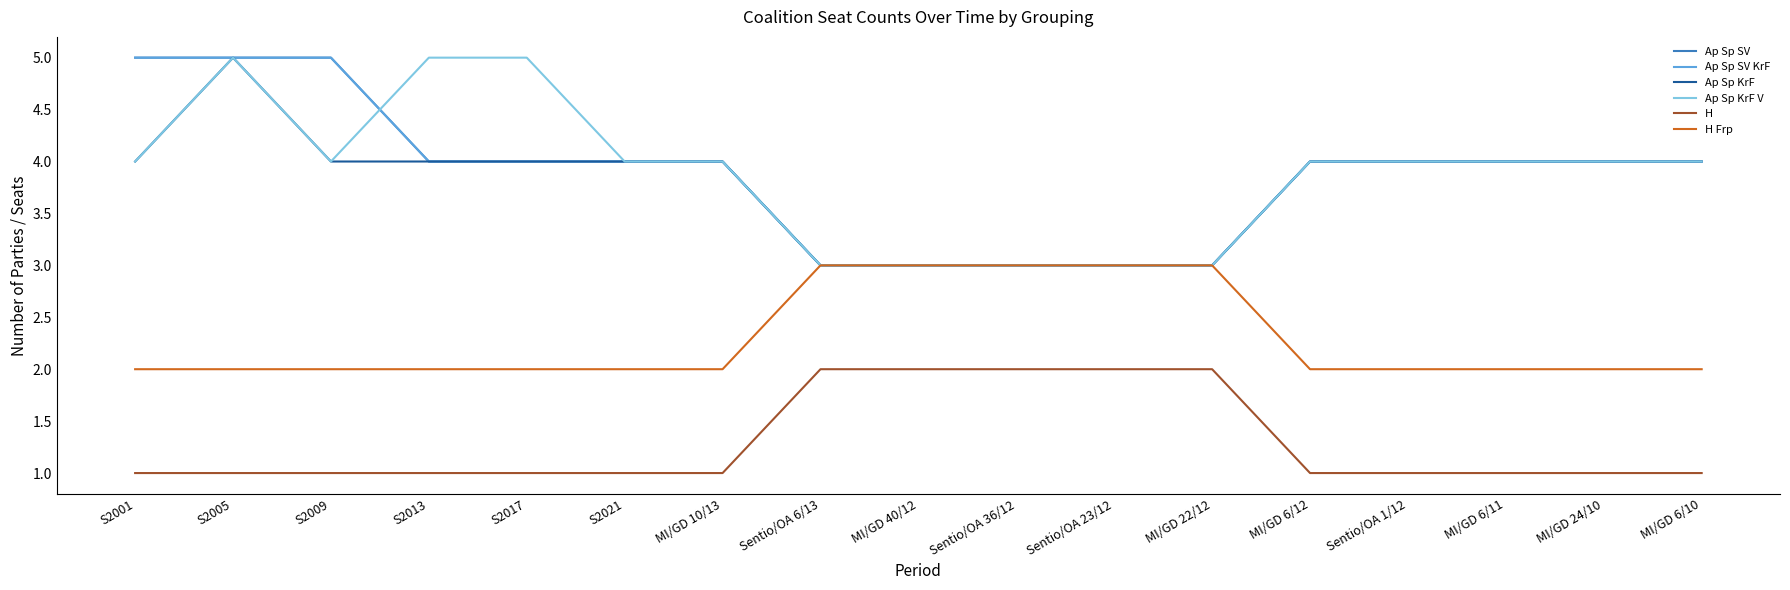

Reading left to right, extract all data points from this chart.

Ap Sp SV: 5	5	5	4	4	4	4	3	3	3	3	3	4	4	4	4	4
Ap Sp SV KrF: 5	5	5	4	4	4	4	3	3	3	3	3	4	4	4	4	4
Ap Sp KrF: 4	5	4	4	4	4	4	3	3	3	3	3	4	4	4	4	4
Ap Sp KrF V: 4	5	4	5	5	4	4	3	3	3	3	3	4	4	4	4	4
H: 1	1	1	1	1	1	1	2	2	2	2	2	1	1	1	1	1
H Frp: 2	2	2	2	2	2	2	3	3	3	3	3	2	2	2	2	2